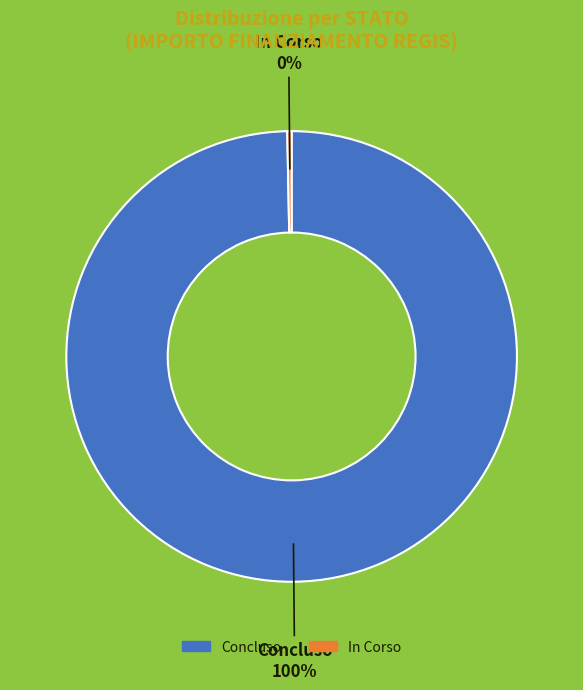

Is it true that Concluso is 14% of the pie?

False